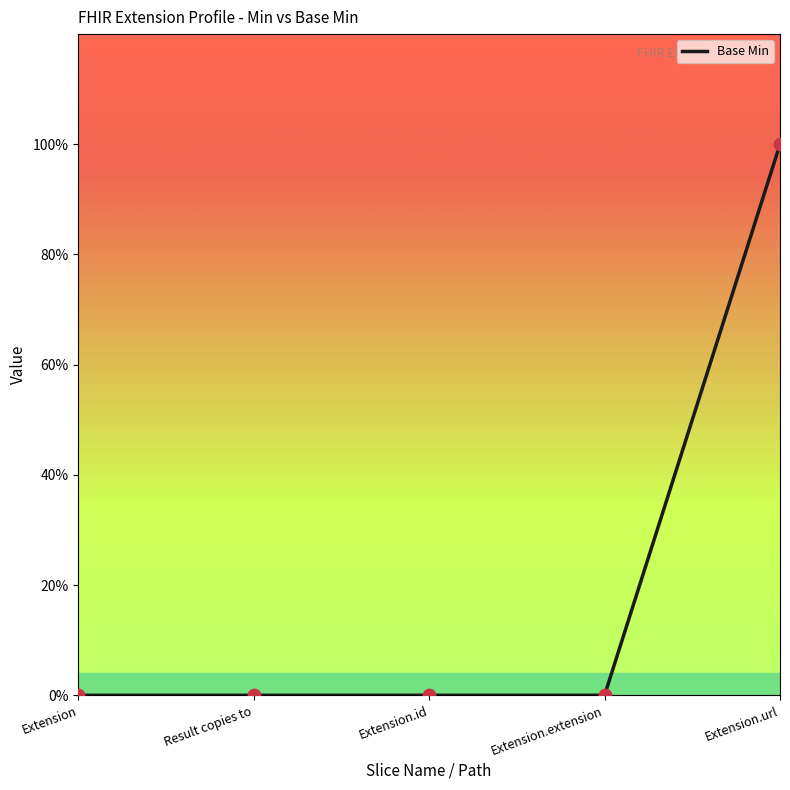

Which has a higher value, Extension or Result copies to?

Extension